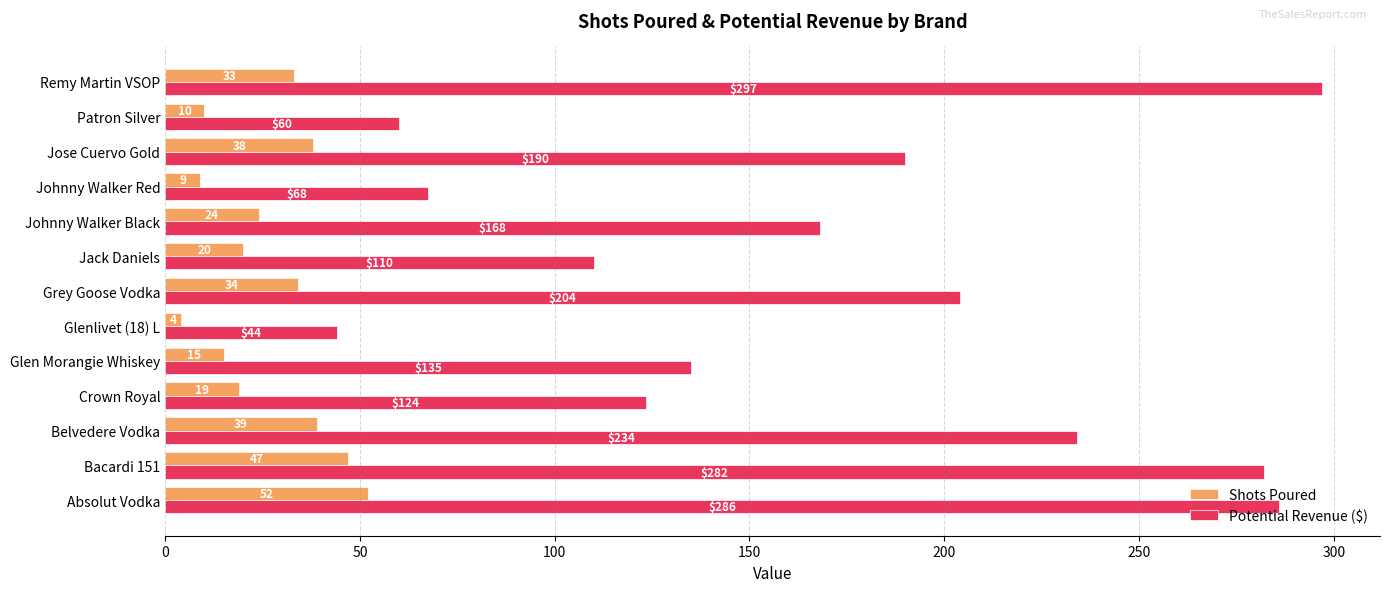

How many data points in Shots Poured are less than 24?

6